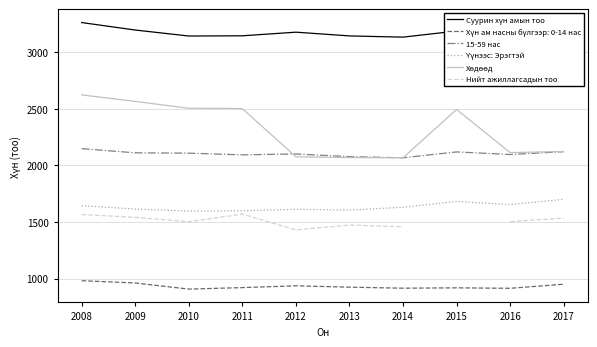

True or false: 15-59 нас has a value of 2068 at 2014.

True